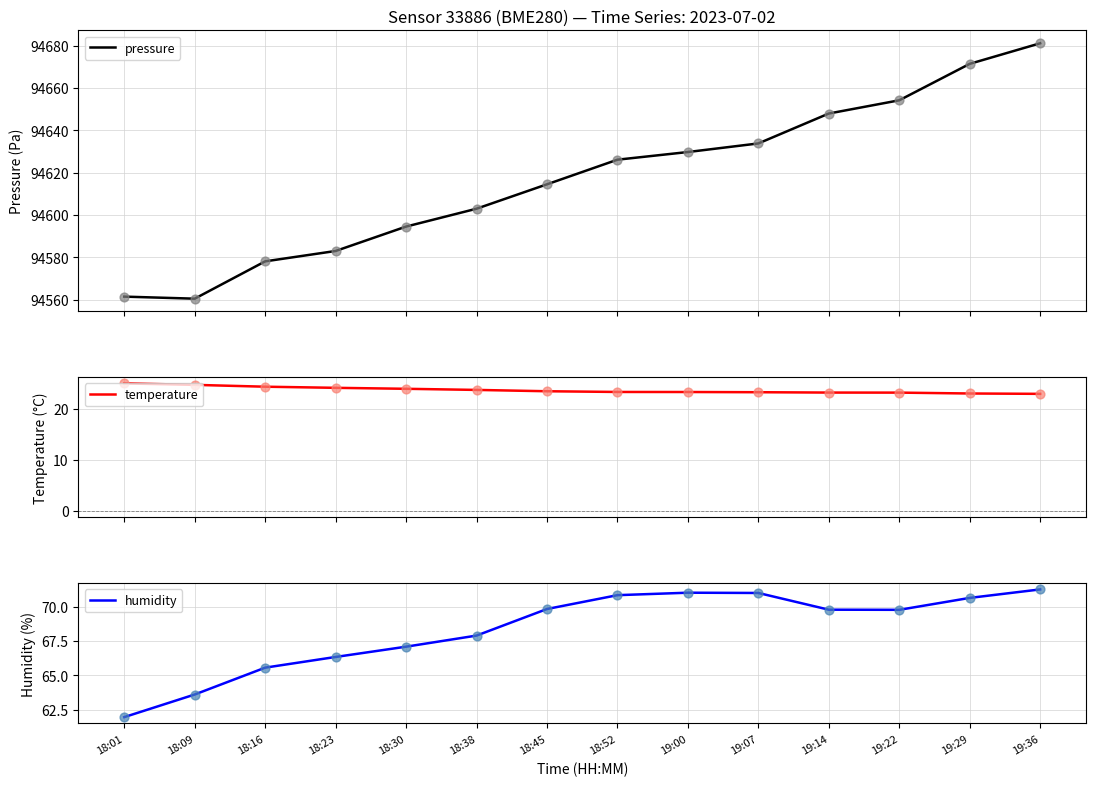

Which series has the largest total across all categories?

pressure